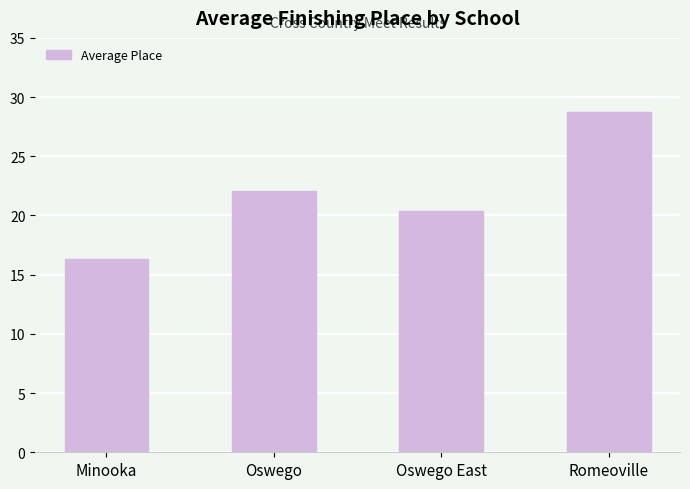

What is the label of the 4th bar from the left?

Romeoville